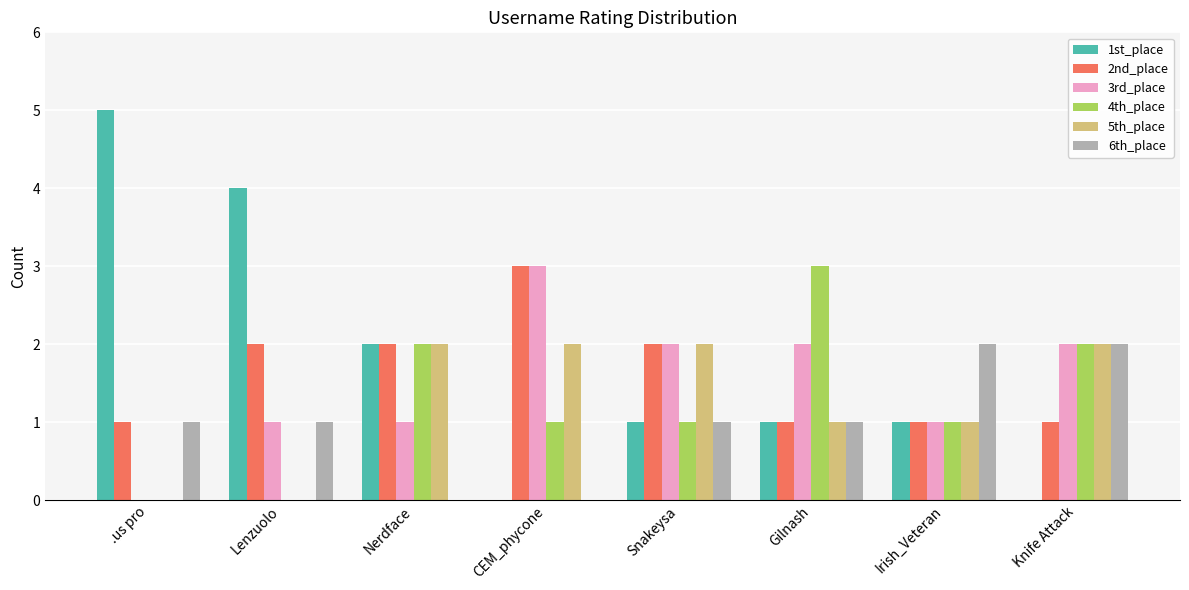

What is the total value across all series at Snakeysa?

9